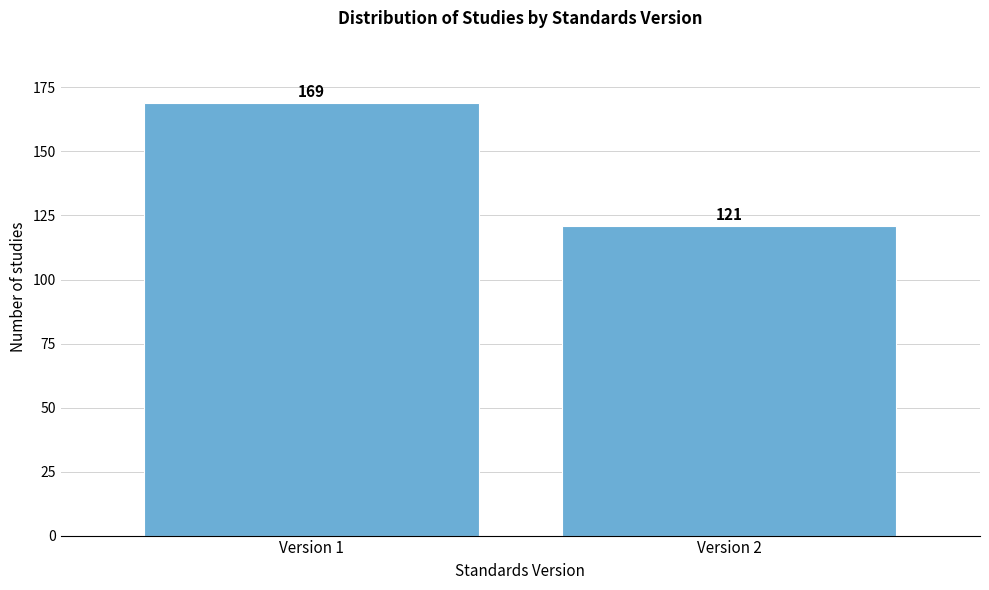

Reading left to right, transcribe all the data shown in this chart.

Version 1=169	Version 2=121